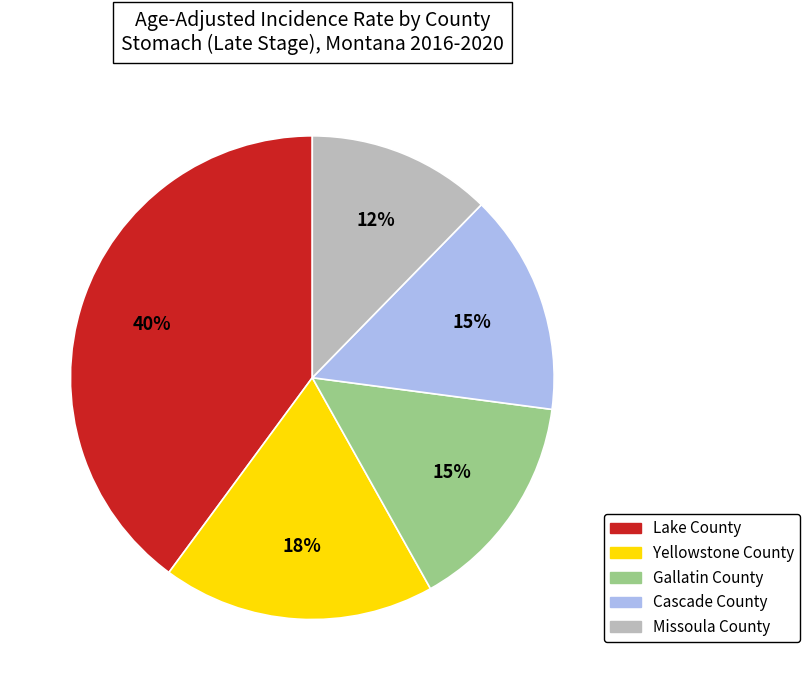

What is the ratio of the value at Cascade County to the value at Yellowstone County?

0.8